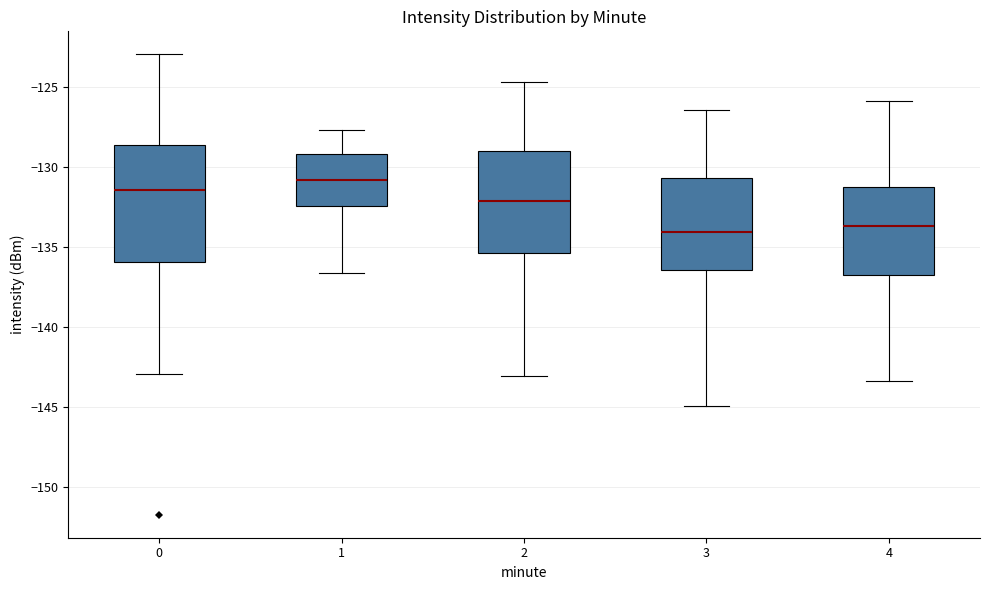

Reading left to right, read every box against the y-axis: the position of its median line, the range the box covers, and the ends of its whiskers. The values are not printed on the chart, so give them approximately, as read against the axis.

0: median -131.5, box -136.0 to -128.5, whiskers -143.0 to -123.0
1: median -131.0, box -132.5 to -129.0, whiskers -136.5 to -127.5
2: median -132.0, box -135.5 to -129.0, whiskers -143.0 to -124.5
3: median -134.0, box -136.5 to -130.5, whiskers -145.0 to -126.5
4: median -133.5, box -136.5 to -131.5, whiskers -143.5 to -126.0